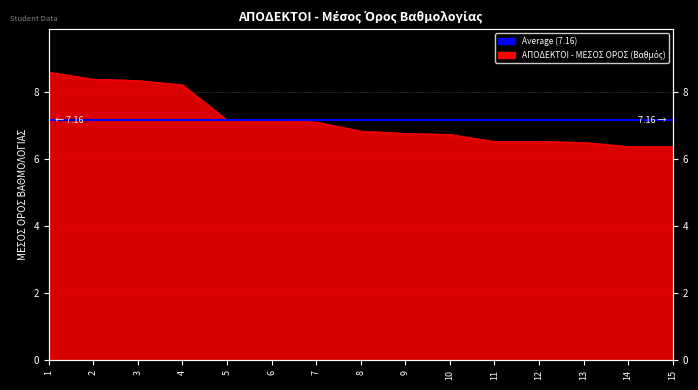

Rank the categories by value from lowest to highest.

14, 15, 13, 11, 12, 10, 9, 8, 7, 6, 5, 4, 3, 2, 1